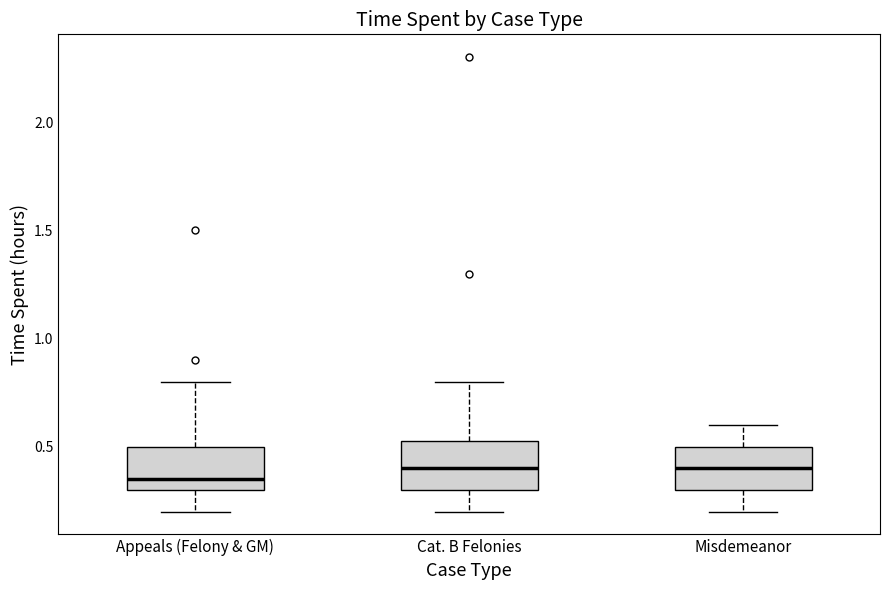

Reading left to right, transcribe this box plot: for each box, give where its median line is, the range the box spans, and where its two whiskers end, as read against the y-axis. The values are not printed on the chart, so give them approximately, as read against the axis.

Appeals (Felony & GM): median 0.35, box 0.30 to 0.50, whiskers 0.20 to 0.80
Cat. B Felonies: median 0.40, box 0.30 to 0.55, whiskers 0.20 to 0.80
Misdemeanor: median 0.40, box 0.30 to 0.50, whiskers 0.20 to 0.60